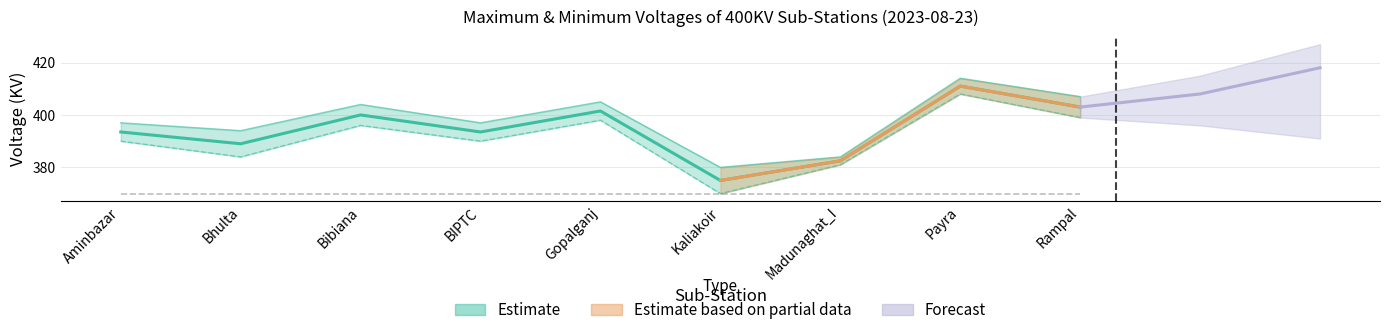

What position from the left is BIPTC?

4